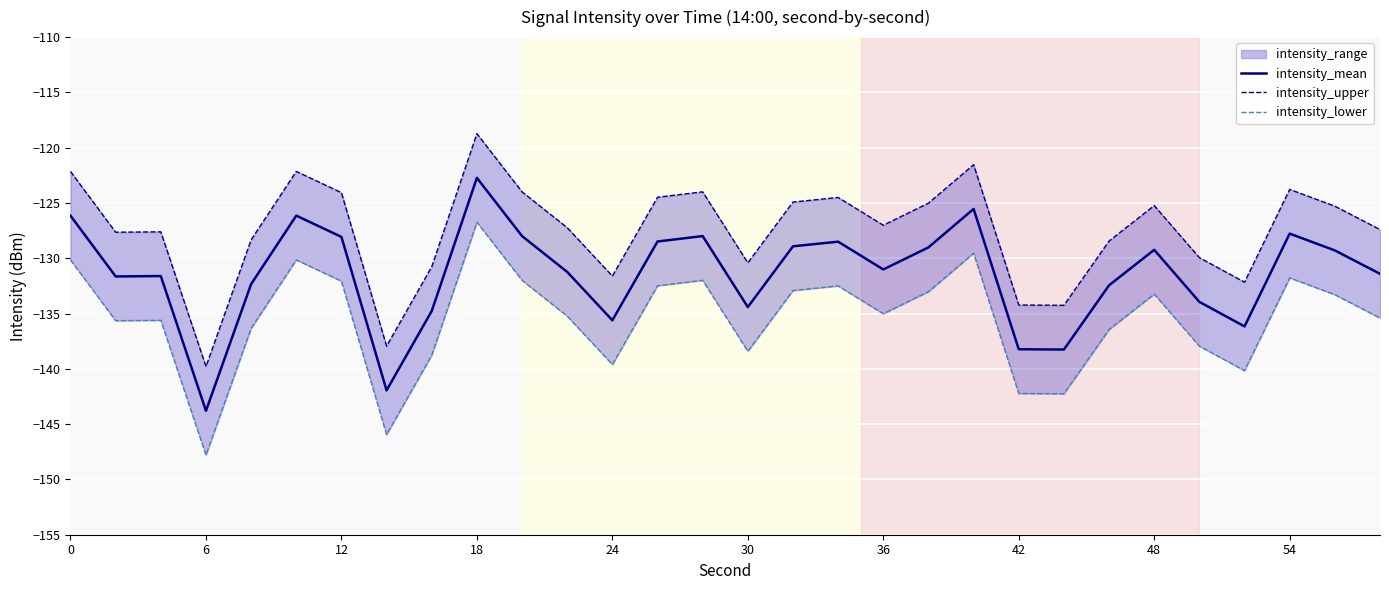

The intensity_mean series shows -138.2 at 42. True or false?

True